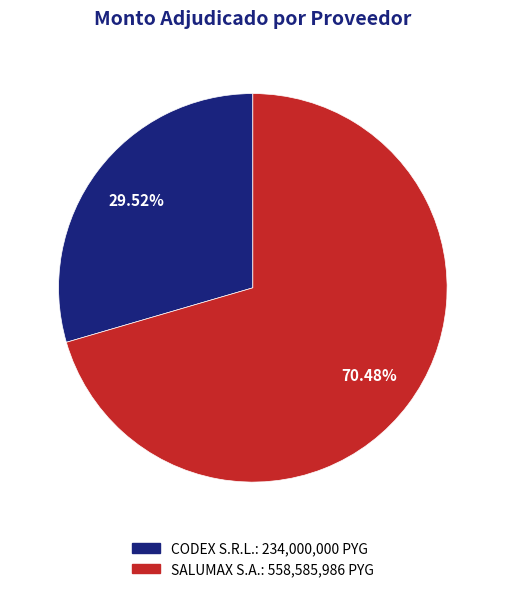

To the nearest percent, what portion does CODEX S.R.L. represent?

30%